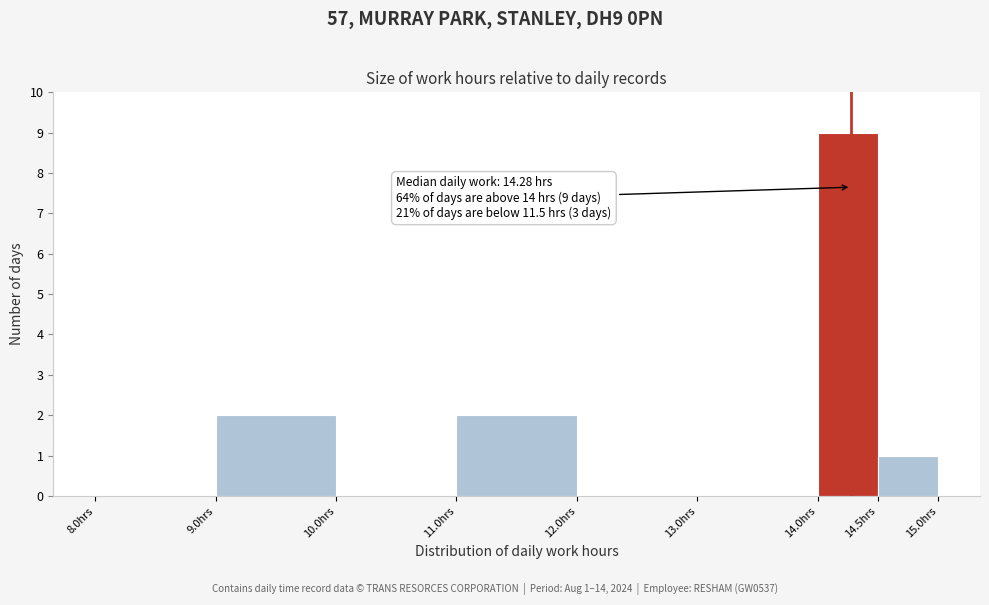

Over which range of the x-axis is the bar tallest?

14.0 to 14.5